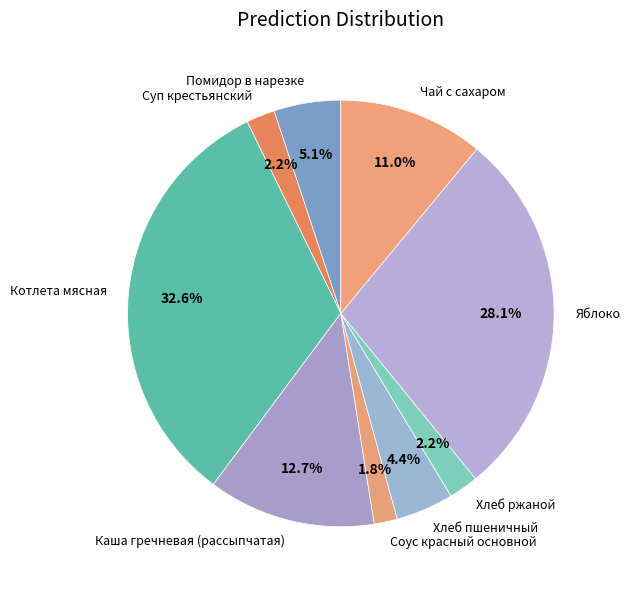

To the nearest percent, what portion does Котлета мясная represent?

33%